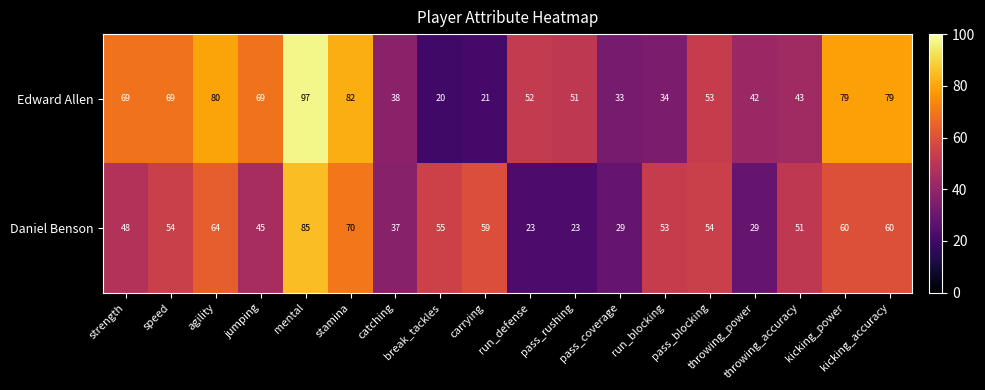

What is the minimum value shown in the chart?

20